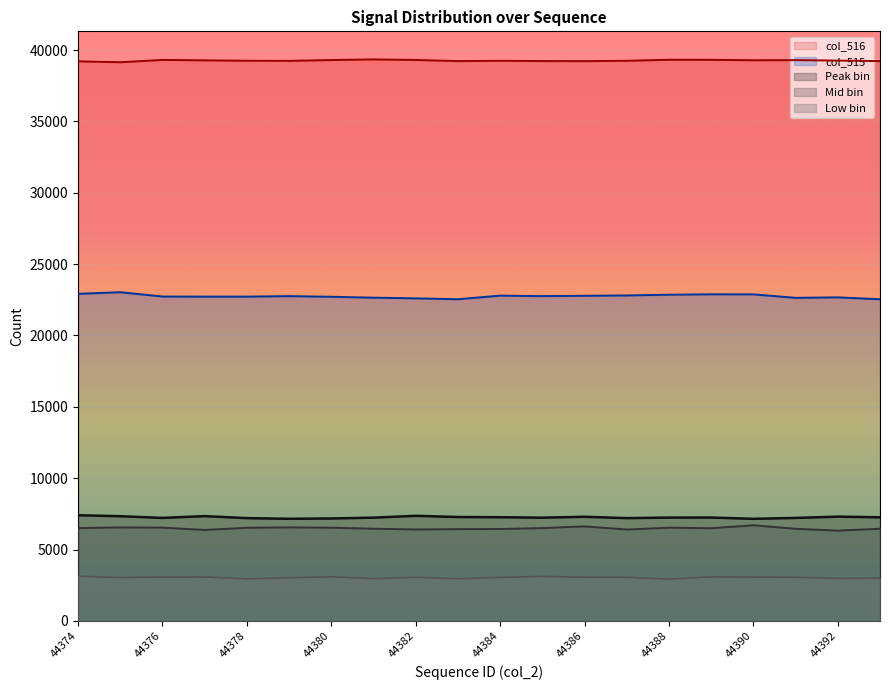

What is the total value across all series at 44385?

61986